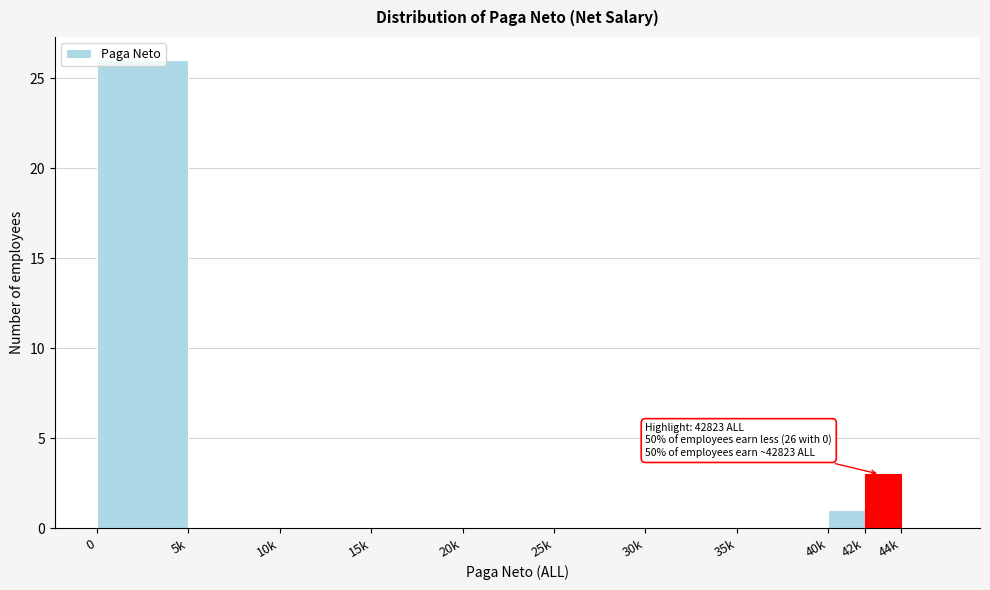

The value at 10k is 15. True or false?

False